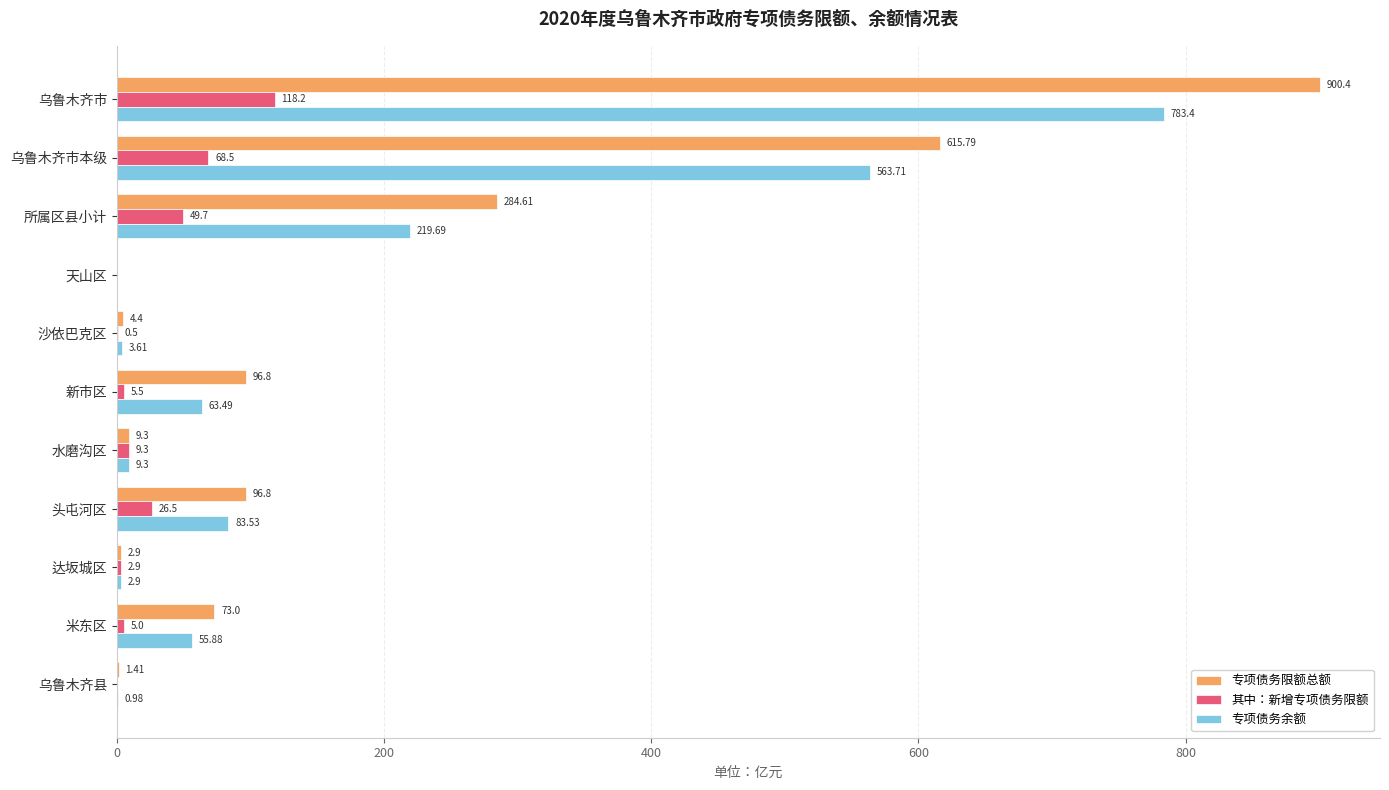

Between 乌鲁木齐市 and 乌鲁木齐市本级, which series saw the biggest shift?

专项债务限额总额